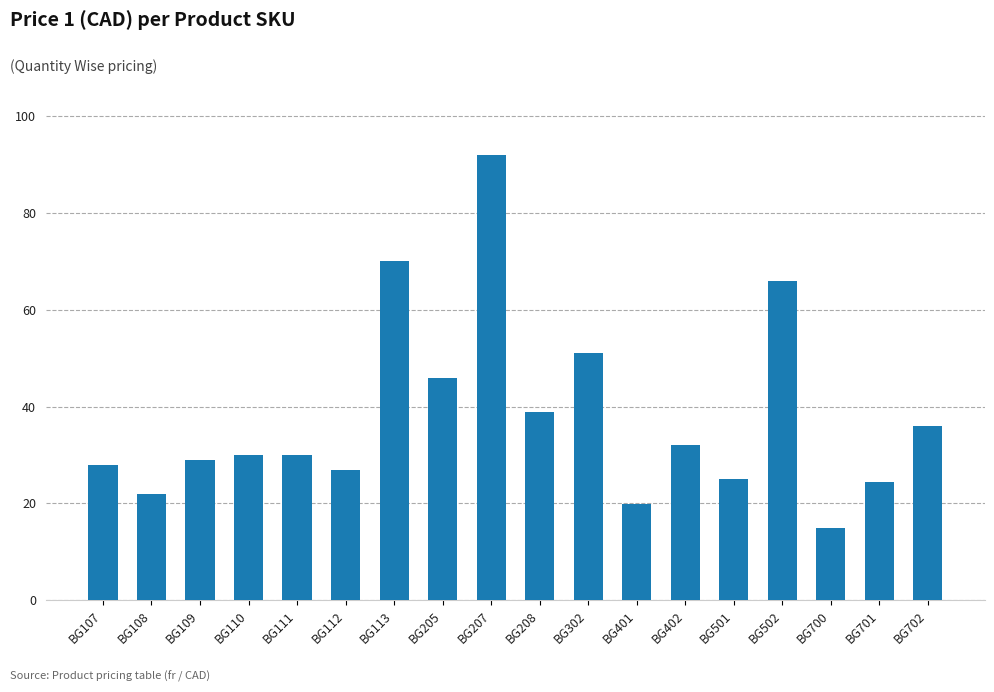

What is the difference between the values at BG502 and BG113?

4.0